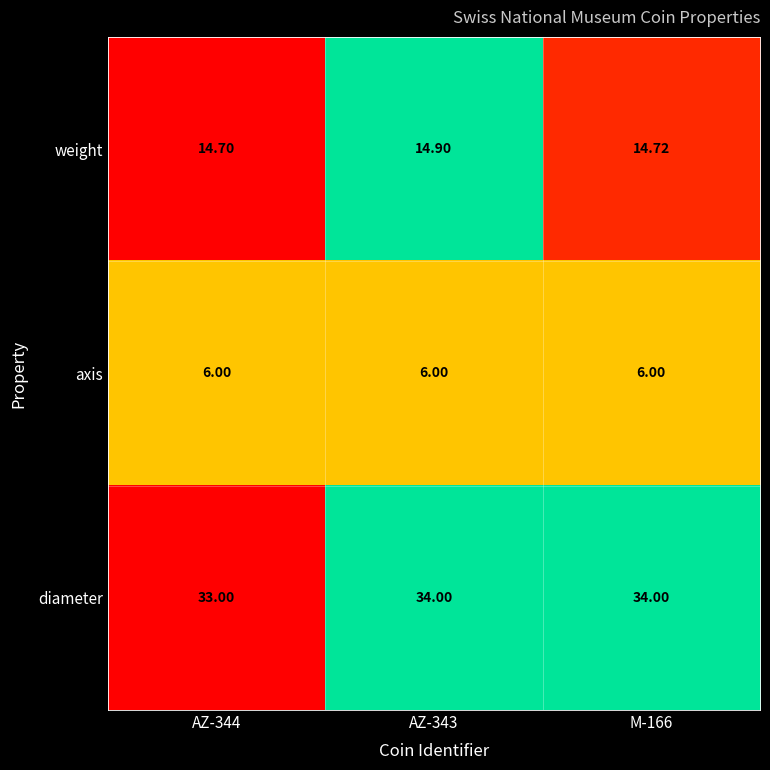

Is the value of diameter at AZ-344 greater than the value of weight at AZ-344?

Yes